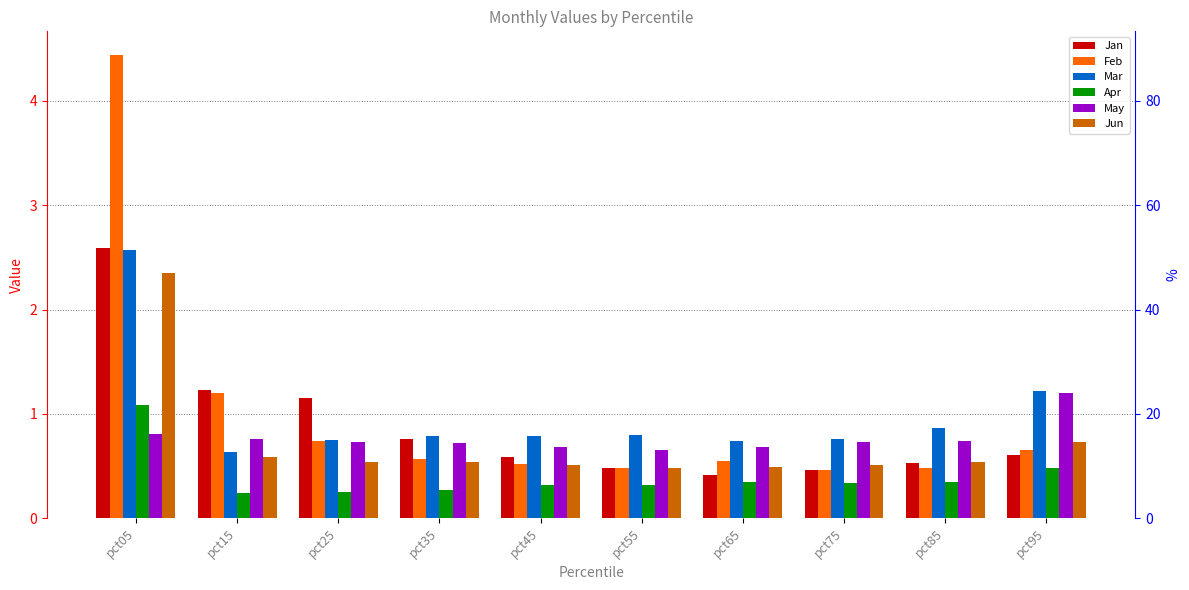

True or false: Jan has a value of 0.4 at pct35.

False